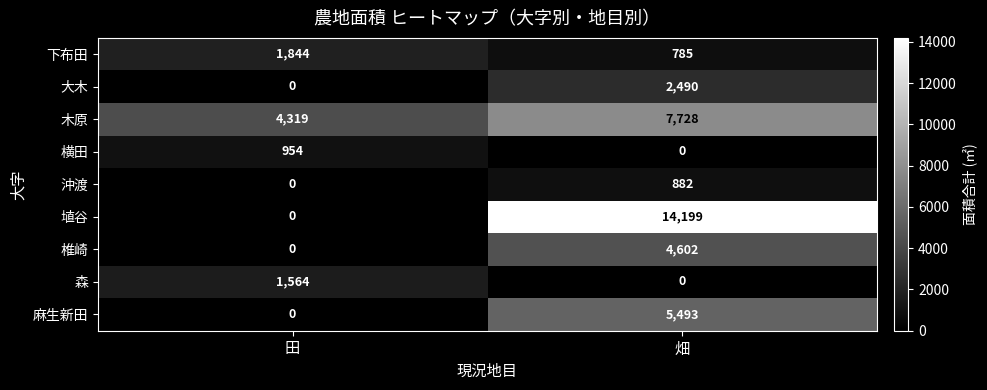

Reading left to right, list all the values displayed in this chart.

下布田: 田=1844	畑=785
大木: 田=0	畑=2490
木原: 田=4319	畑=7728
横田: 田=954	畑=0
沖渡: 田=0	畑=882
埴谷: 田=0	畑=14199
椎崎: 田=0	畑=4602
森: 田=1564	畑=0
麻生新田: 田=0	畑=5493